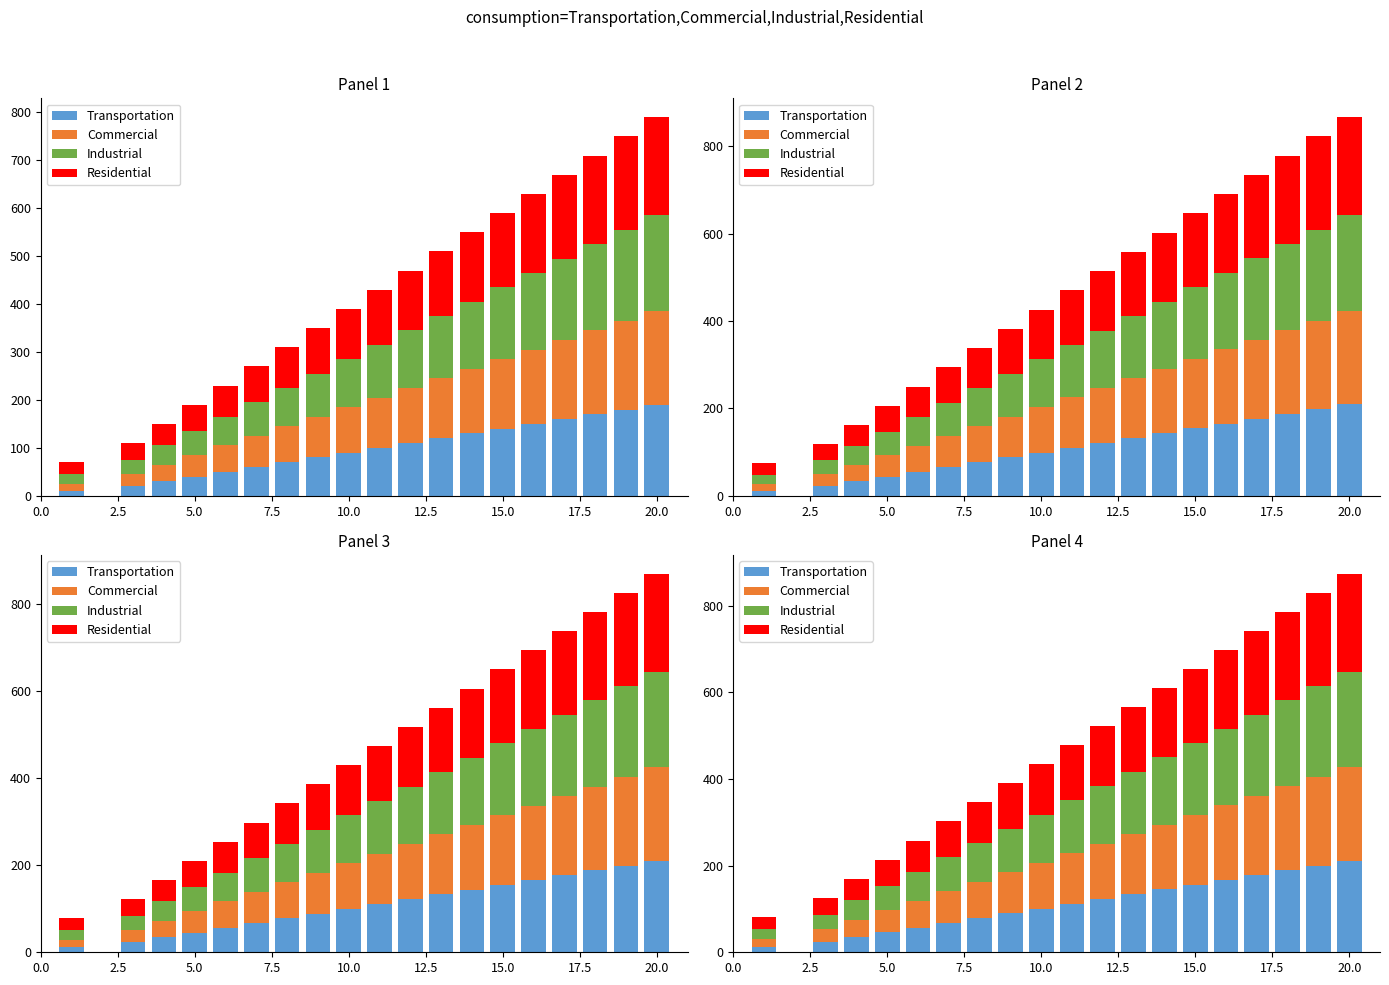

What is the spread (max minus min) of values at 20.0?

15